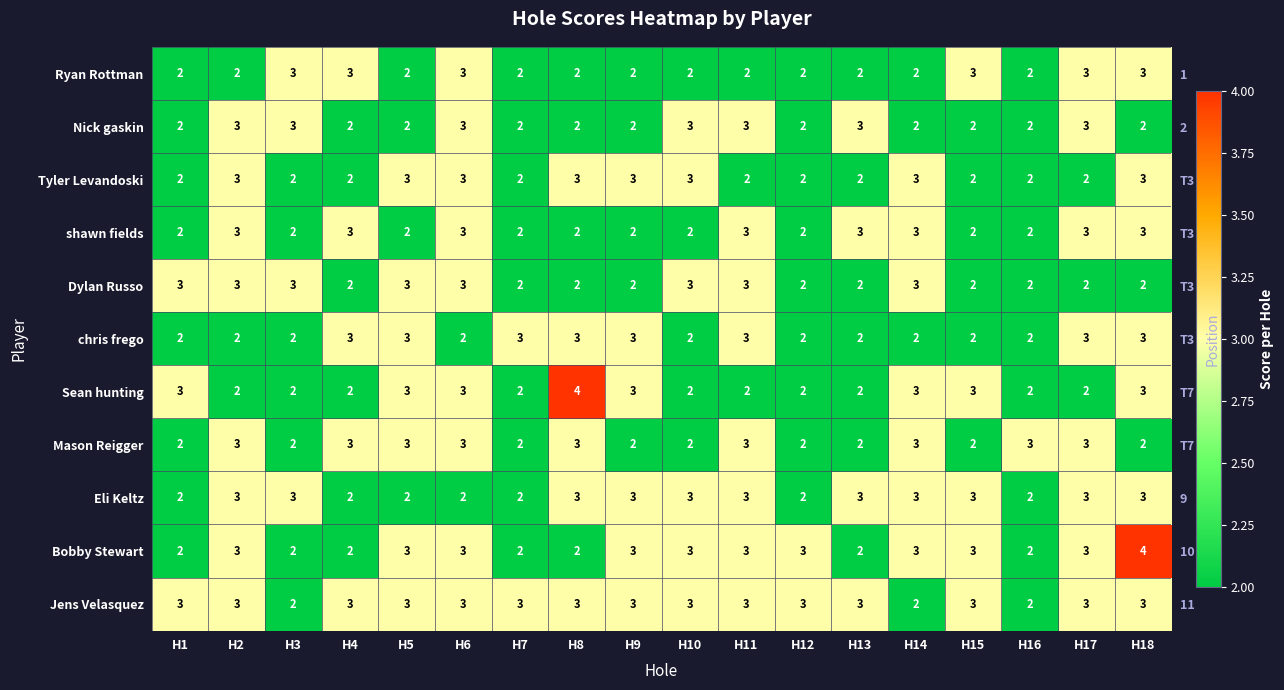

Rank the series by their maximum value, from highest to lowest.

Sean hunting, Bobby Stewart, Ryan Rottman, Nick gaskin, Tyler Levandoski, shawn fields, Dylan Russo, chris frego, Mason Reigger, Eli Keltz, Jens Velasquez